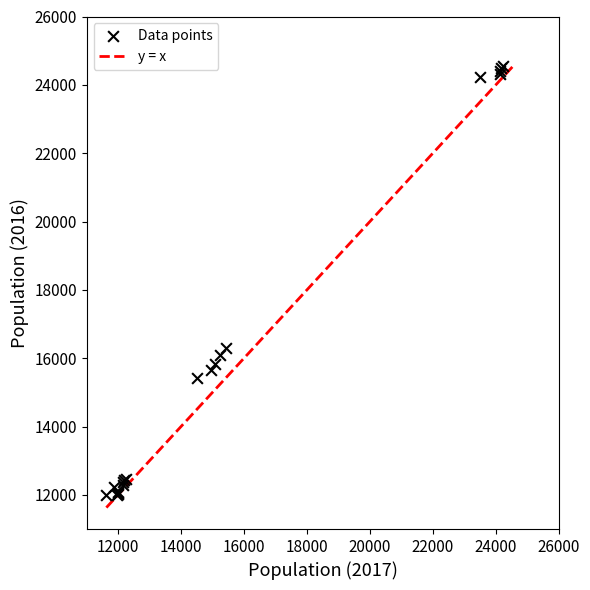

What Y value in the scatter plot is closest to 18277?

16297